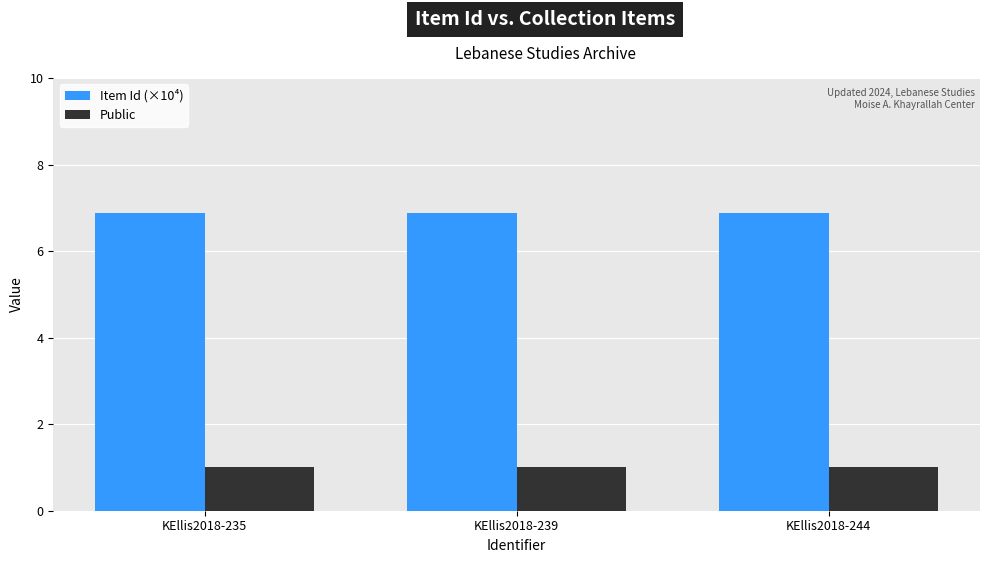

Reading right to left, extract all data points from this chart.

Item Id (×10⁴): KEllis2018-244=6.9	KEllis2018-239=6.9	KEllis2018-235=6.9
Public: KEllis2018-244=1.0	KEllis2018-239=1.0	KEllis2018-235=1.0